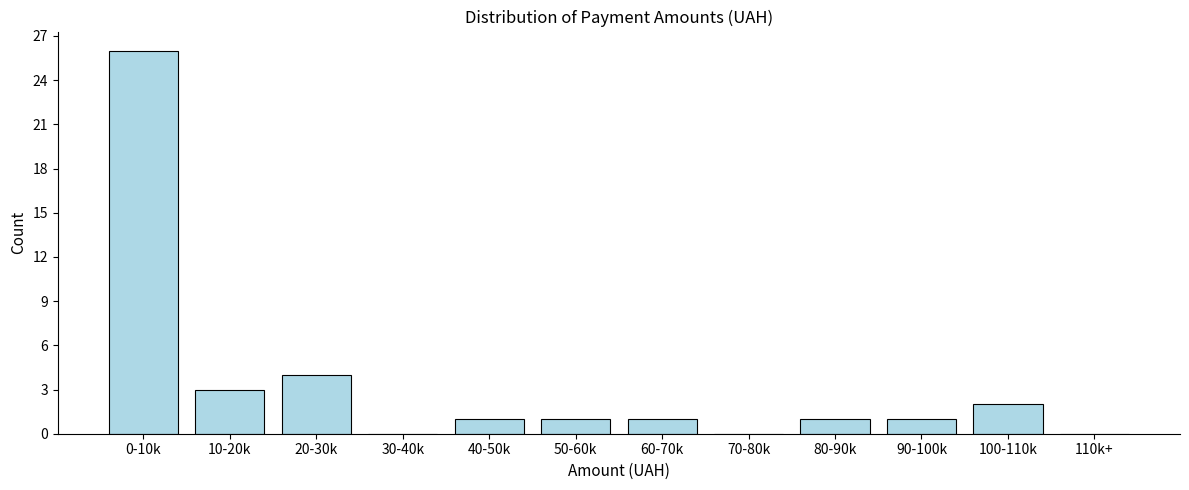

Reading left to right, what are all the values shown in this chart?

0-10k=26	10-20k=3	20-30k=4	30-40k=0	40-50k=1	50-60k=1	60-70k=1	70-80k=0	80-90k=1	90-100k=1	100-110k=2	110k+=0